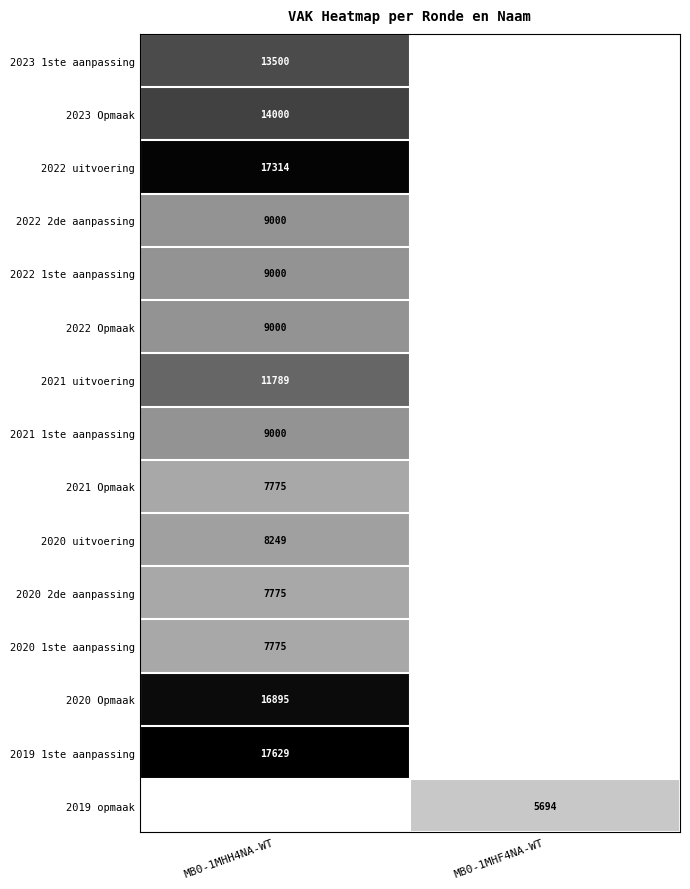

At how many categories does at least one series exceed 16236?

1